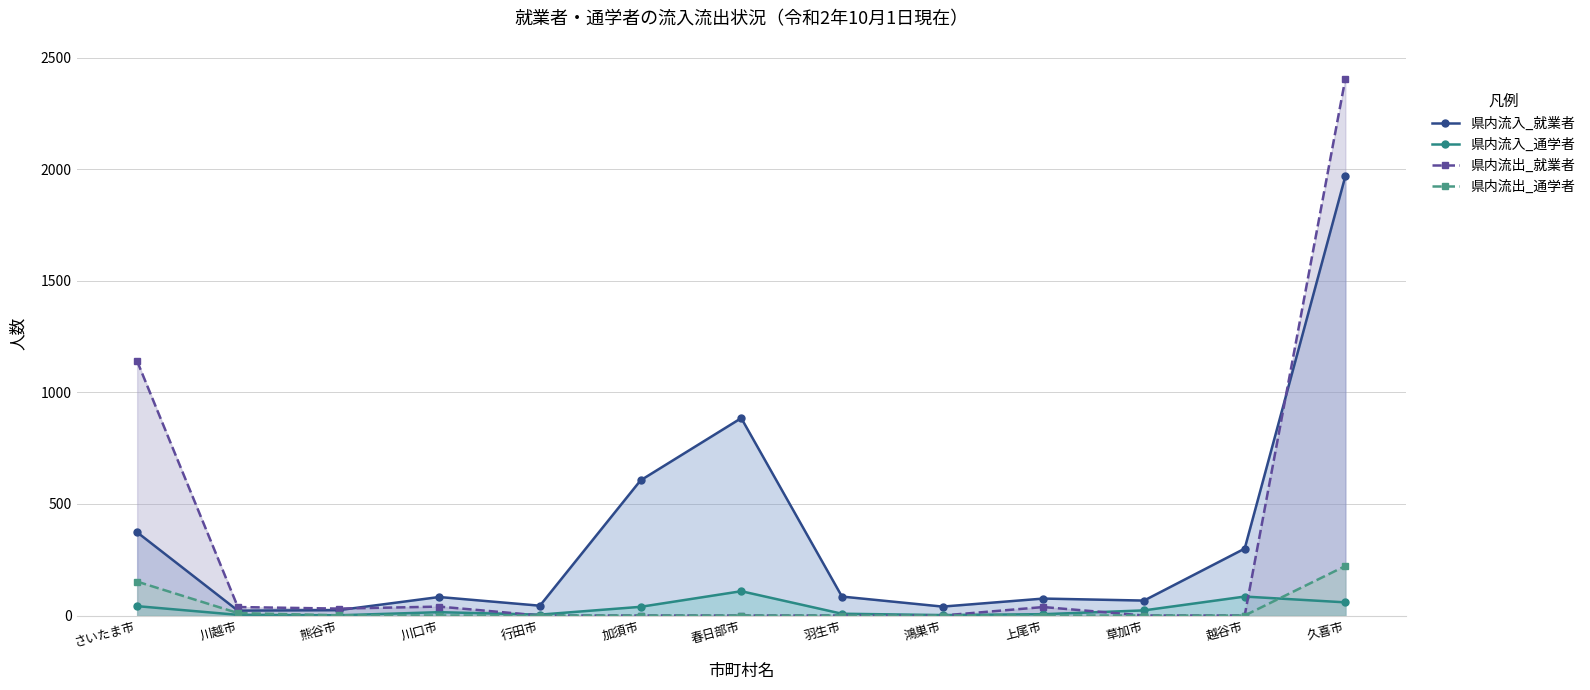

What is the highest value of the 県内流入_就業者 series?

1970